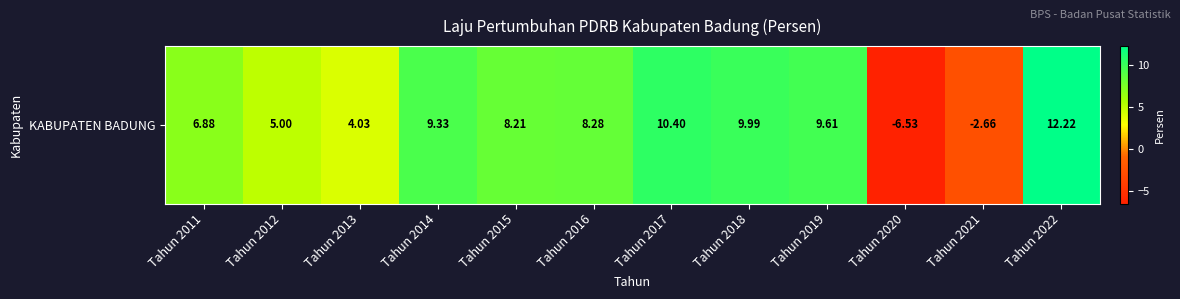

What is the difference between the values at Tahun 2014 and Tahun 2017?

1.1